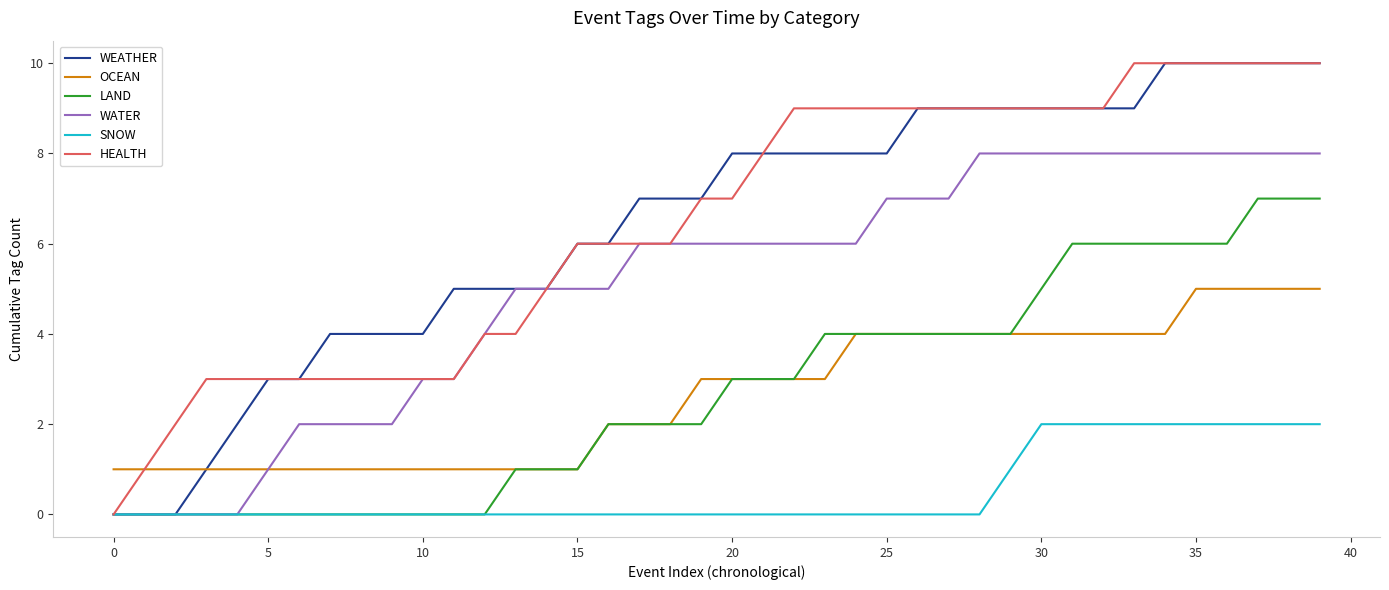

What is the highest value of the LAND series?

7